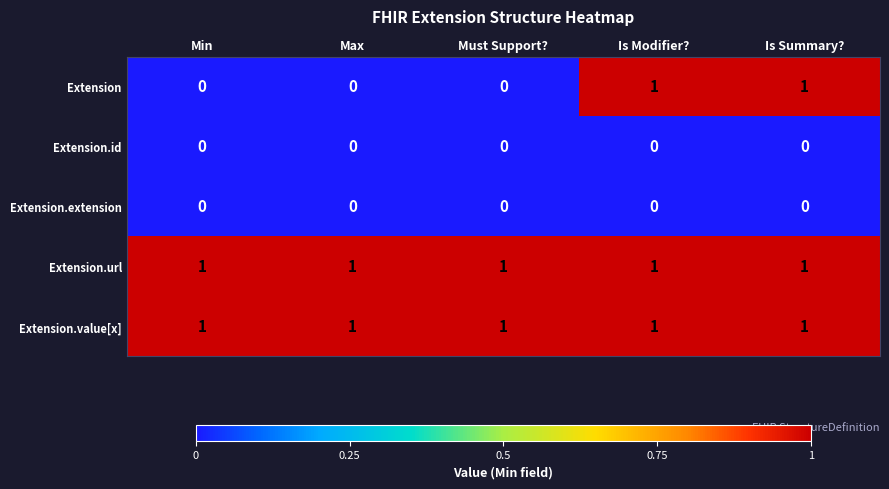

Is the value of Extension.value[x] at Must Support? greater than the value of Extension at Max?

Yes